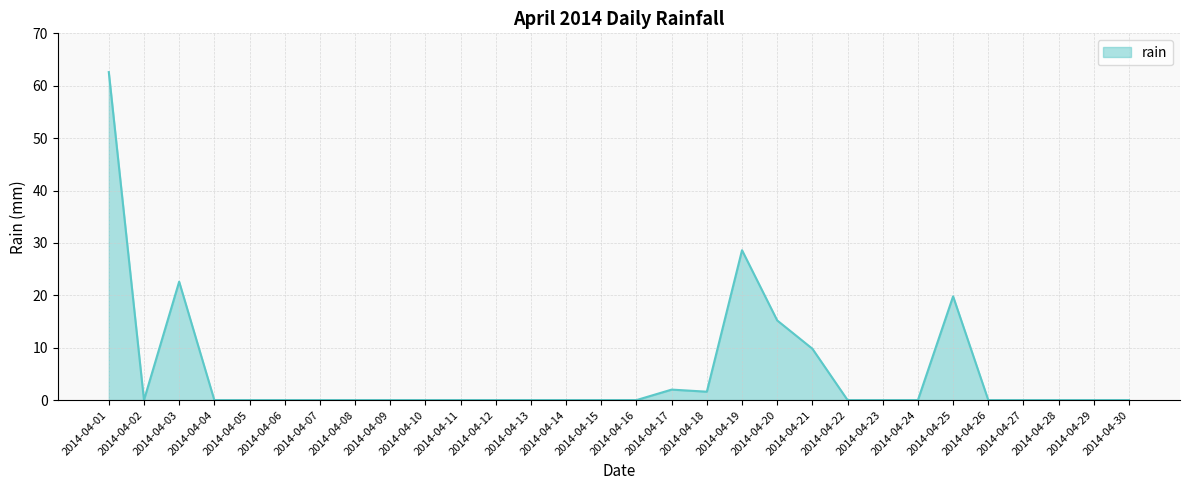

Reading left to right, transcribe all the data shown in this chart.

2014-04-01=62.6	2014-04-02=0.0	2014-04-03=22.6	2014-04-04=0.0	2014-04-05=0.0	2014-04-06=0.0	2014-04-07=0.0	2014-04-08=0.0	2014-04-09=0.0	2014-04-10=0.0	2014-04-11=0.0	2014-04-12=0.0	2014-04-13=0.0	2014-04-14=0.0	2014-04-15=0.0	2014-04-16=0.0	2014-04-17=2.0	2014-04-18=1.6	2014-04-19=28.6	2014-04-20=15.2	2014-04-21=9.8	2014-04-22=0.0	2014-04-23=0.0	2014-04-24=0.0	2014-04-25=19.8	2014-04-26=0.0	2014-04-27=0.0	2014-04-28=0.0	2014-04-29=0.0	2014-04-30=0.0